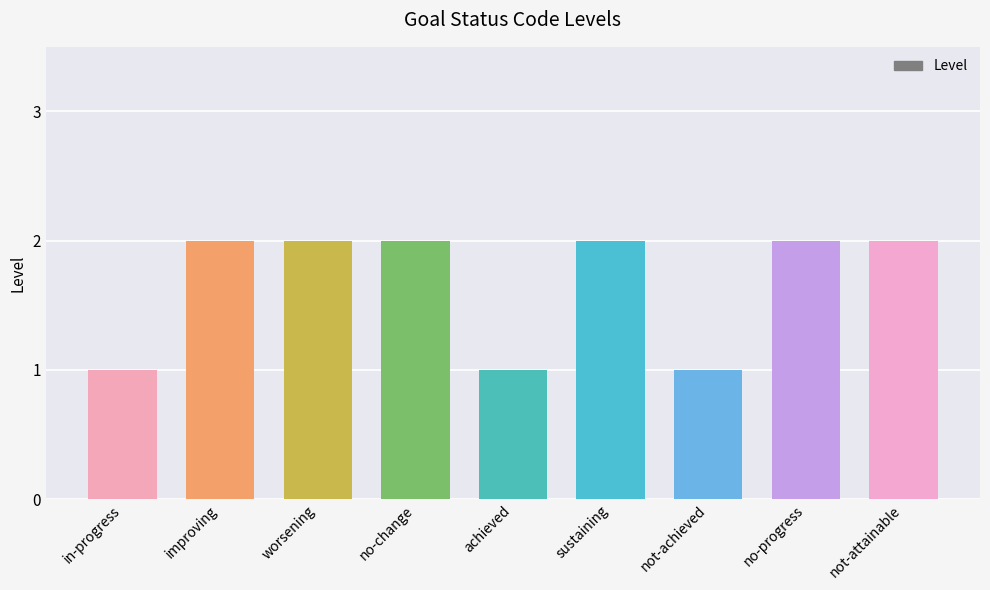

What is the difference between the second highest and second lowest values?

1